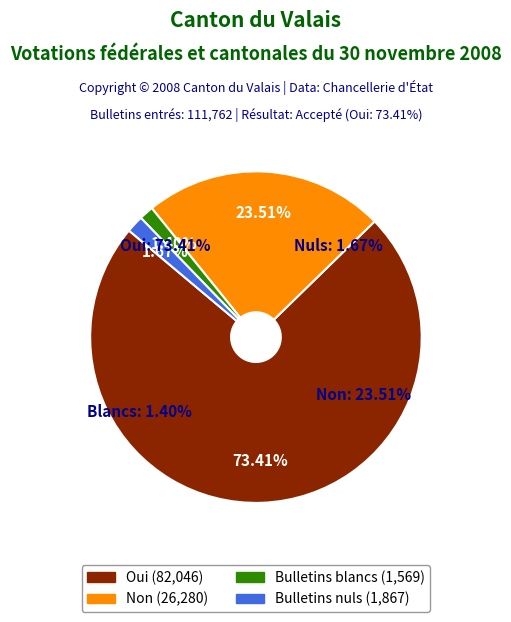

Does Oui account for over 50% of the chart?

Yes